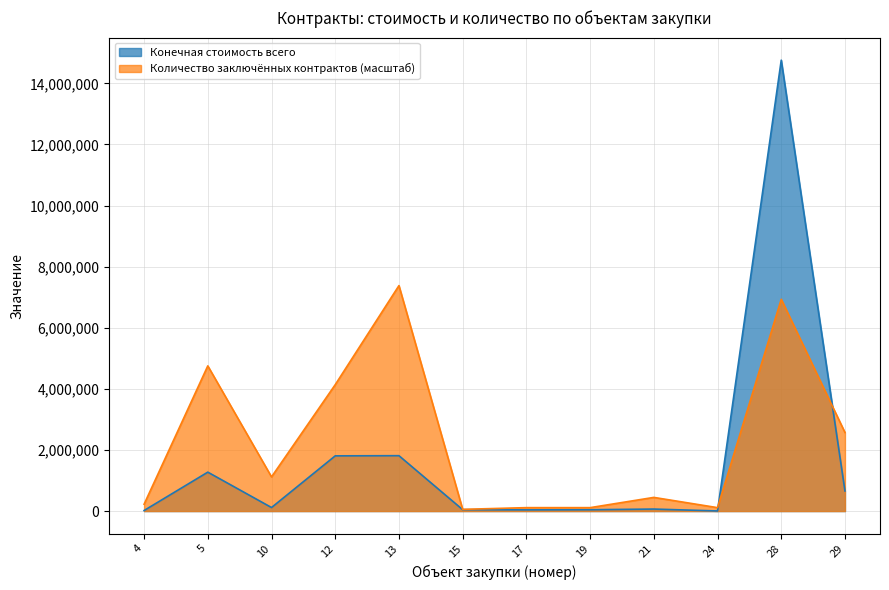

Rank the categories by Количество заключённых контрактов value from highest to lowest.

13, 28, 5, 12, 29, 10, 21, 4, 17, 19, 24, 15